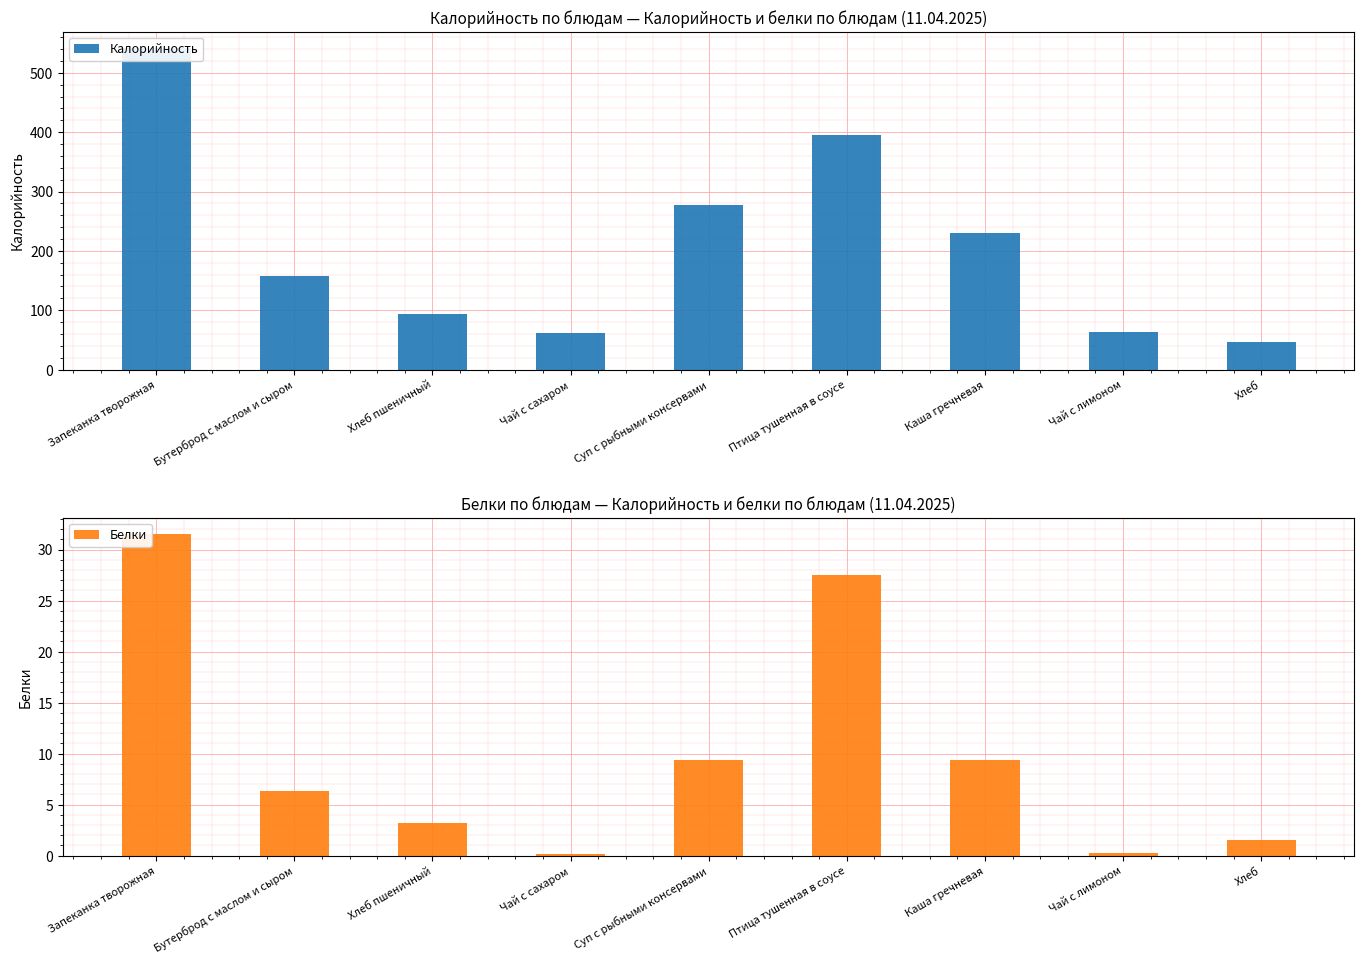

Rank the series by their maximum value, from highest to lowest.

Калорийность, Белки